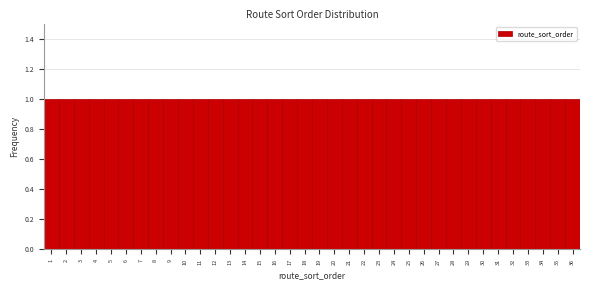

Reading left to right, list every bar in this chart as the range it spans on the x-axis followed by its height. The values are not printed on the chart, so give them approximately, as read against the axis.

0.5 to 1.5: 1
1.5 to 2.5: 1
2.5 to 3.5: 1
3.5 to 4.5: 1
4.5 to 5.5: 1
5.5 to 6.5: 1
6.5 to 7.5: 1
7.5 to 8.5: 1
8.5 to 9.5: 1
9.5 to 10.5: 1
10.5 to 11.5: 1
11.5 to 12.5: 1
12.5 to 13.5: 1
13.5 to 14.5: 1
14.5 to 15.5: 1
15.5 to 16.5: 1
16.5 to 17.5: 1
17.5 to 18.5: 1
18.5 to 19.5: 1
19.5 to 20.5: 1
20.5 to 21.5: 1
21.5 to 22.5: 1
22.5 to 23.5: 1
23.5 to 24.5: 1
24.5 to 25.5: 1
25.5 to 26.5: 1
26.5 to 27.5: 1
27.5 to 28.5: 1
28.5 to 29.5: 1
29.5 to 30.5: 1
30.5 to 31.5: 1
31.5 to 32.5: 1
32.5 to 33.5: 1
33.5 to 34.5: 1
34.5 to 35.5: 1
35.5 to 36.5: 1